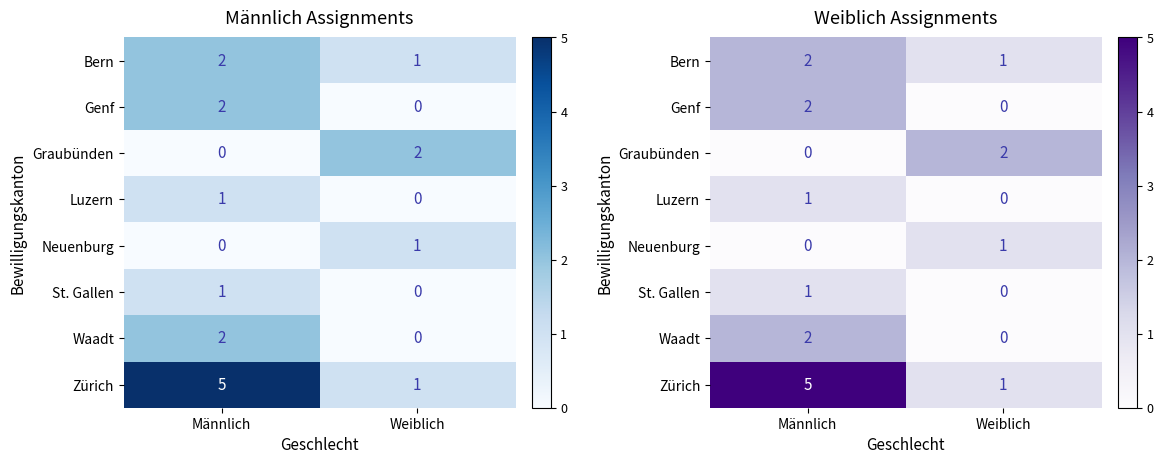

Count the number of data series in this chart.

8